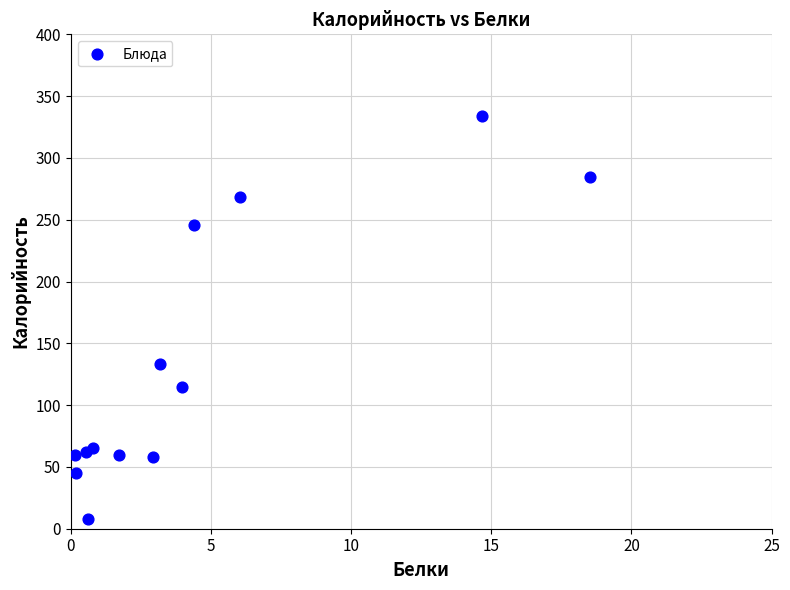

What Y value in the scatter plot is closest to 171?

133.6